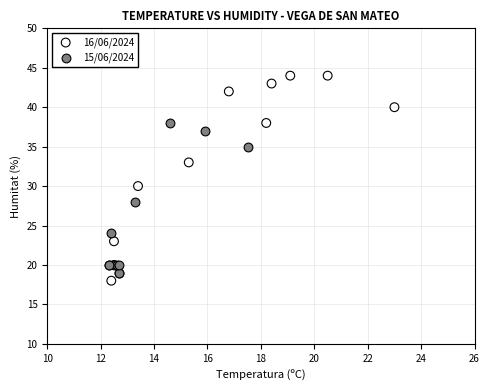

Which series reaches the maximum Y coordinate?

16/06/2024